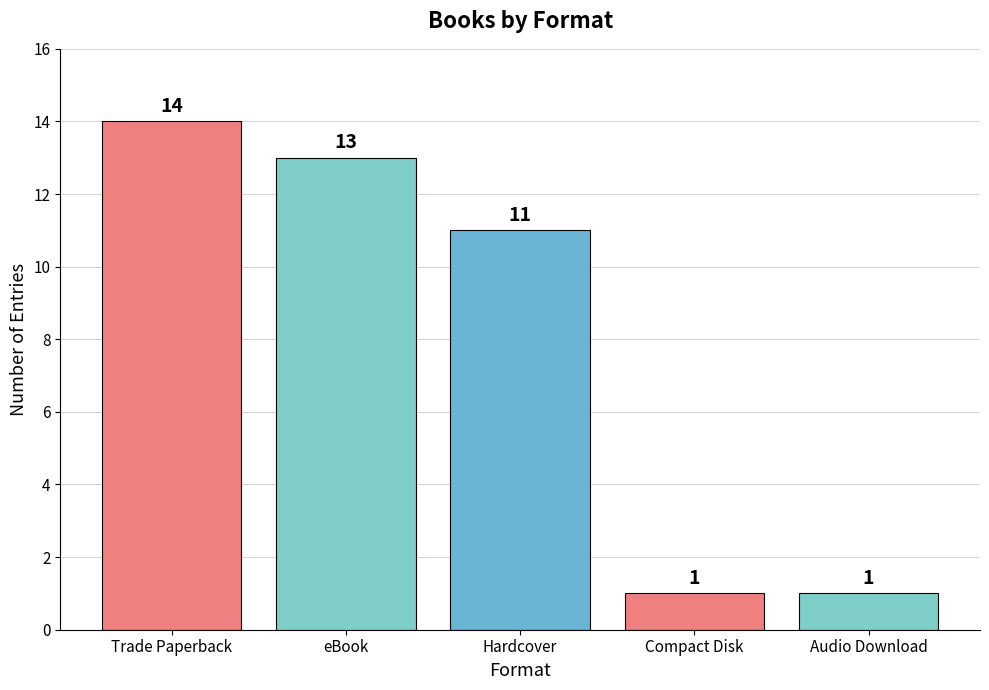

Which category has the highest value across all series?

Trade Paperback